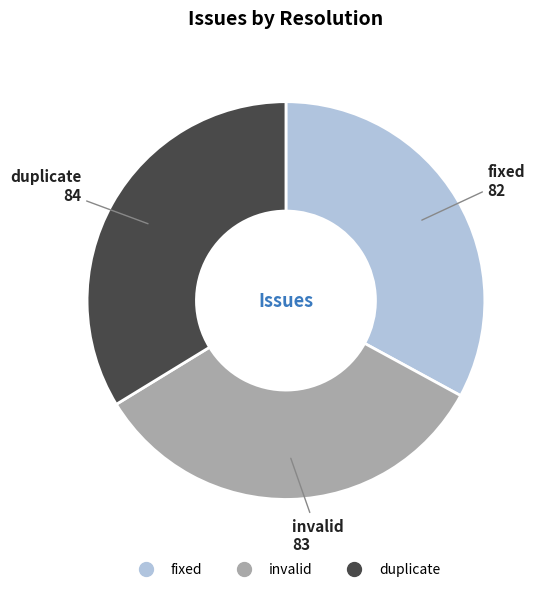

Is the sum of invalid and fixed greater than half?

Yes